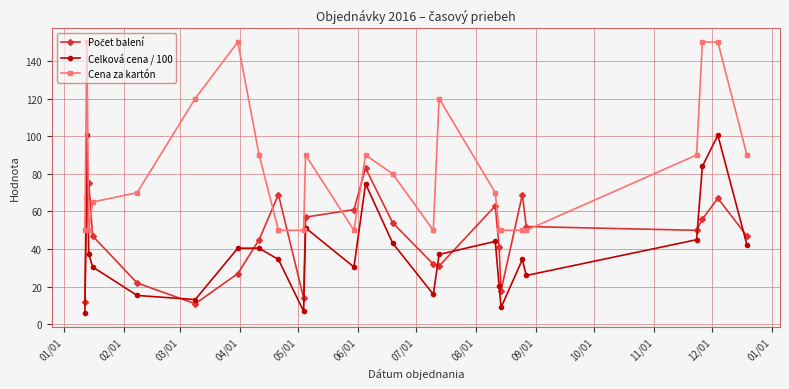

What is the minimum value shown in the chart?

6.0